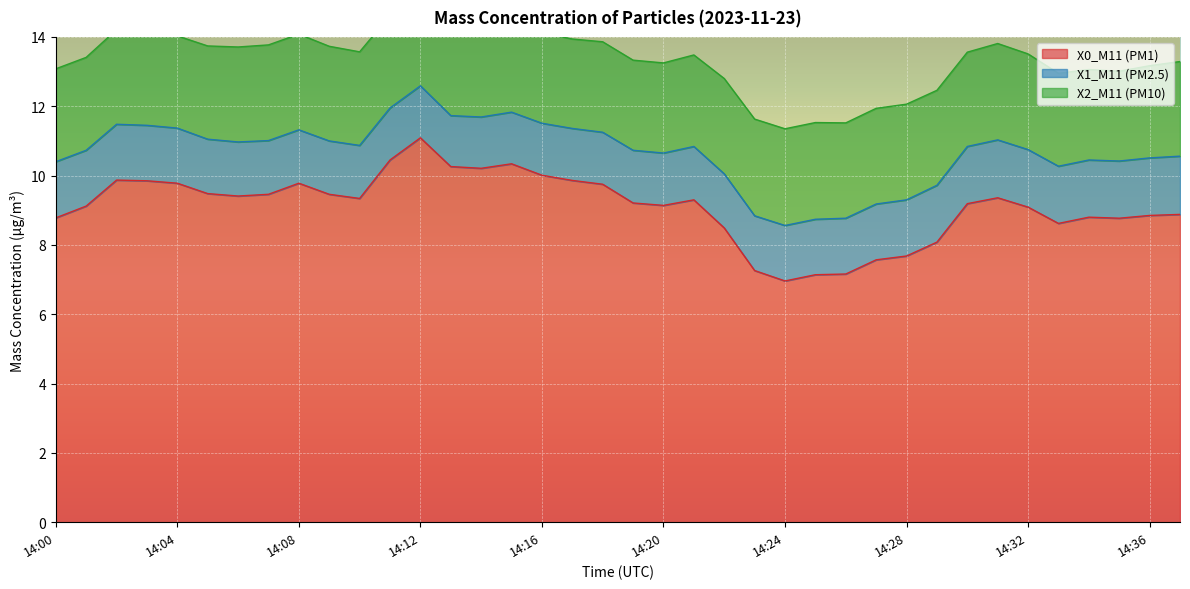

What is the value of the X1_M11 (PM2.5) point at the 25th from the left?

1.6